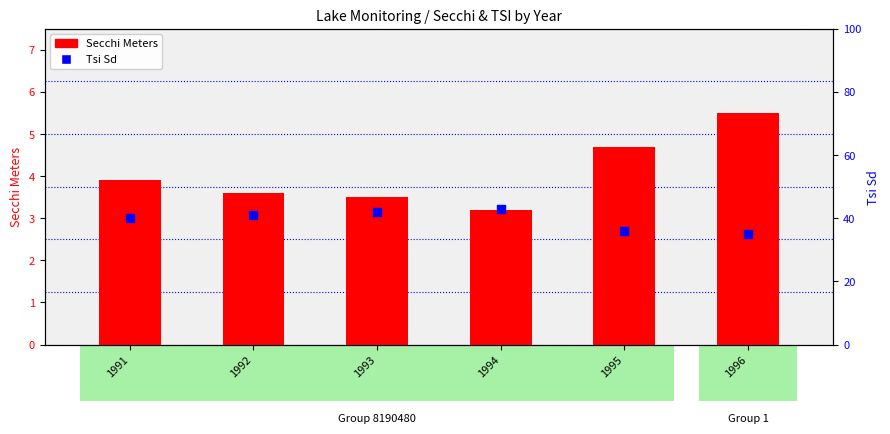

What is the total value across all series at 1992?

44.6